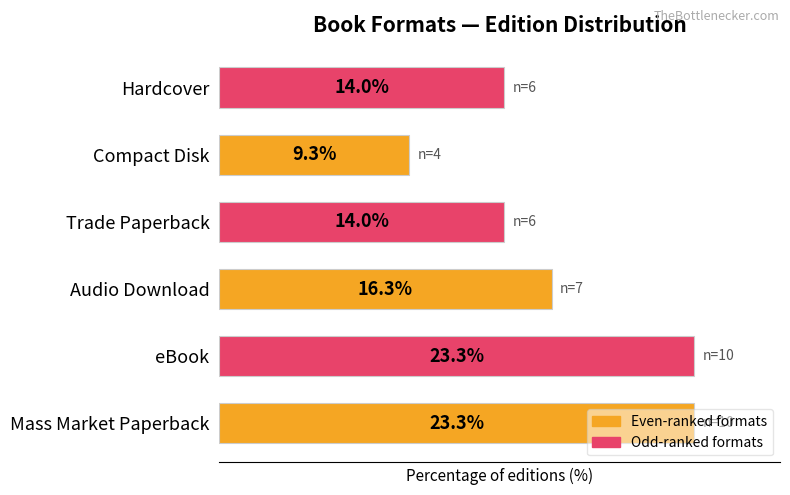

At which category does the chart reach its minimum across all series?

Compact Disk